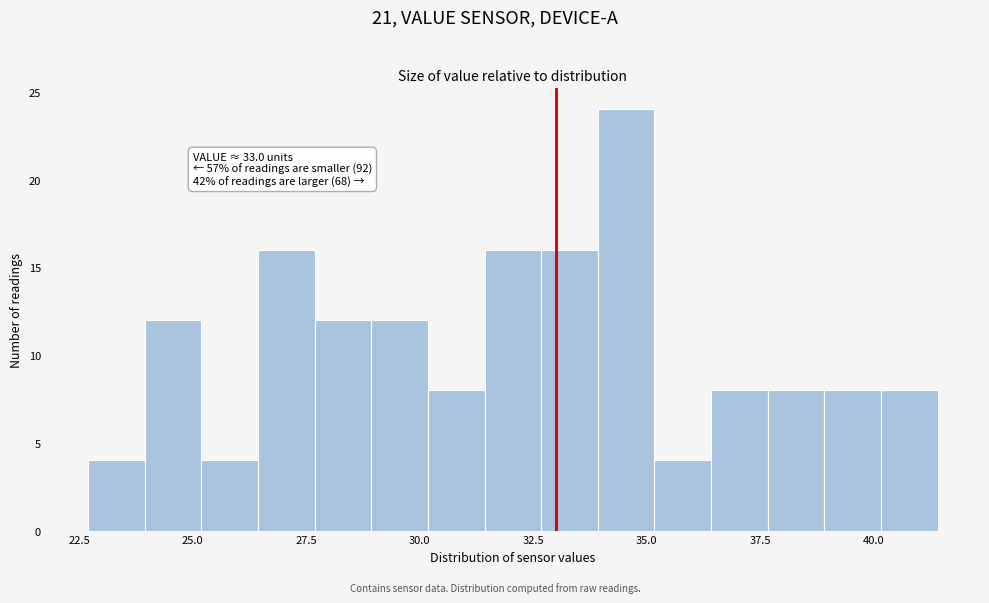

Around what value on the x-axis is the tallest bar? Give the approximate position of its centre, as read against the axis.

34.5